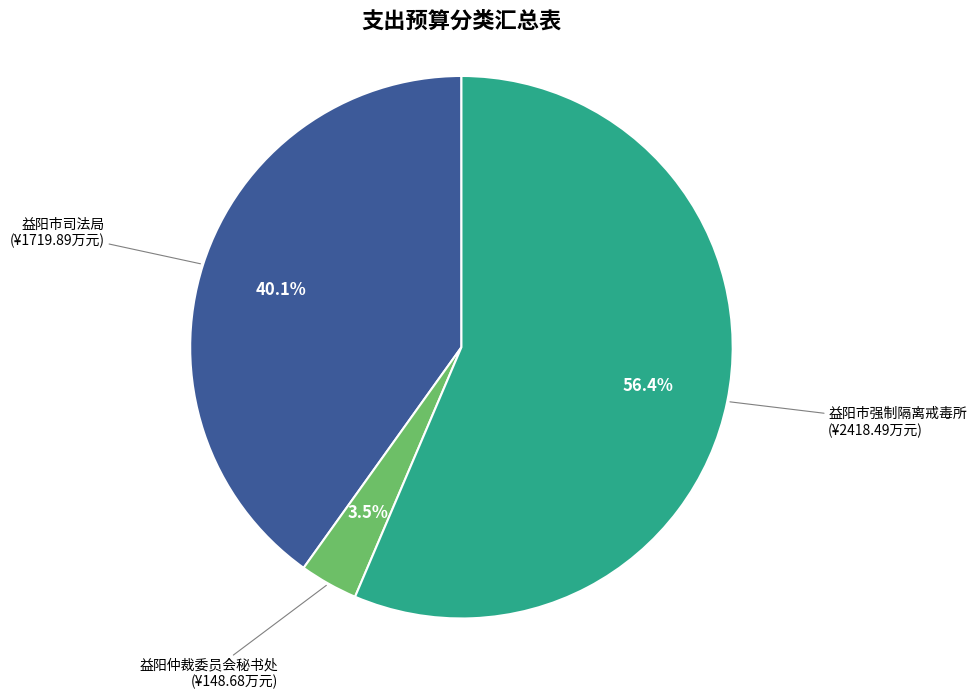

To the nearest percent, what percentage of the pie is 益阳市司法局?

40%